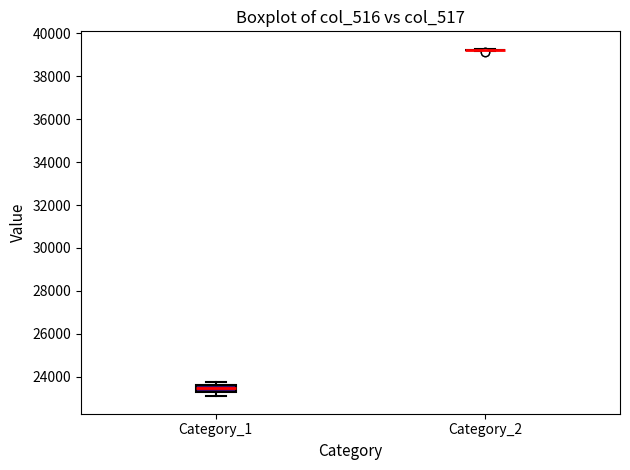

Where is the lower edge of the box for Category_1 on the y-axis? The values are not printed on the chart, so give them approximately, as read against the axis.

23400